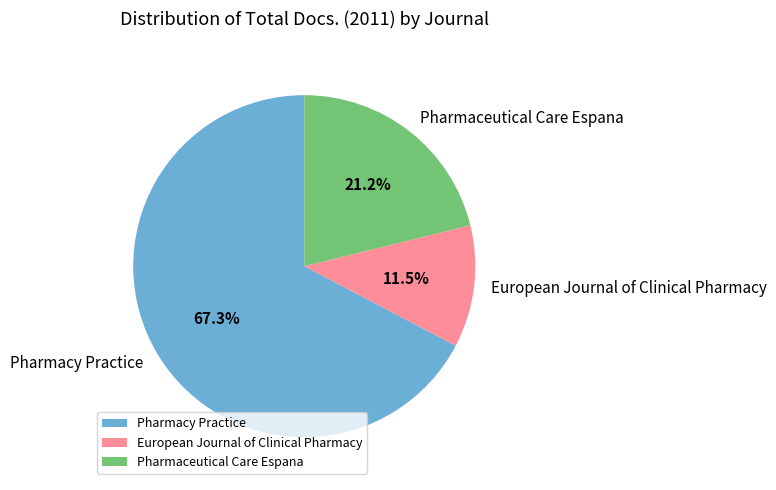

The Pharmaceutical Care Espana slice represents 21% of the pie. True or false?

True